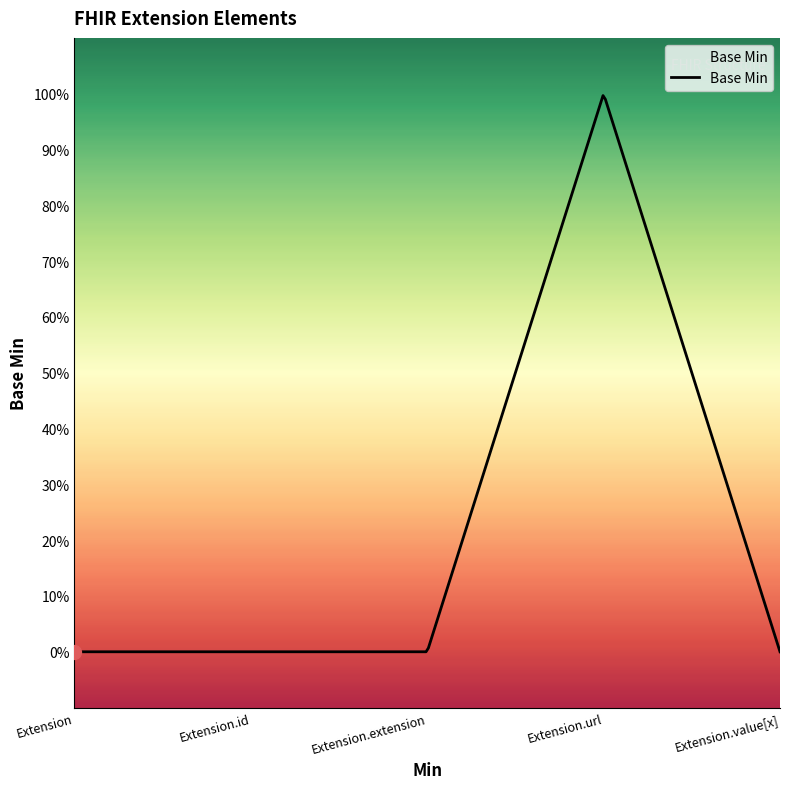

List the labels in order of value, smallest first.

Extension, Extension.id, Extension.extension, Extension.value[x], Extension.url